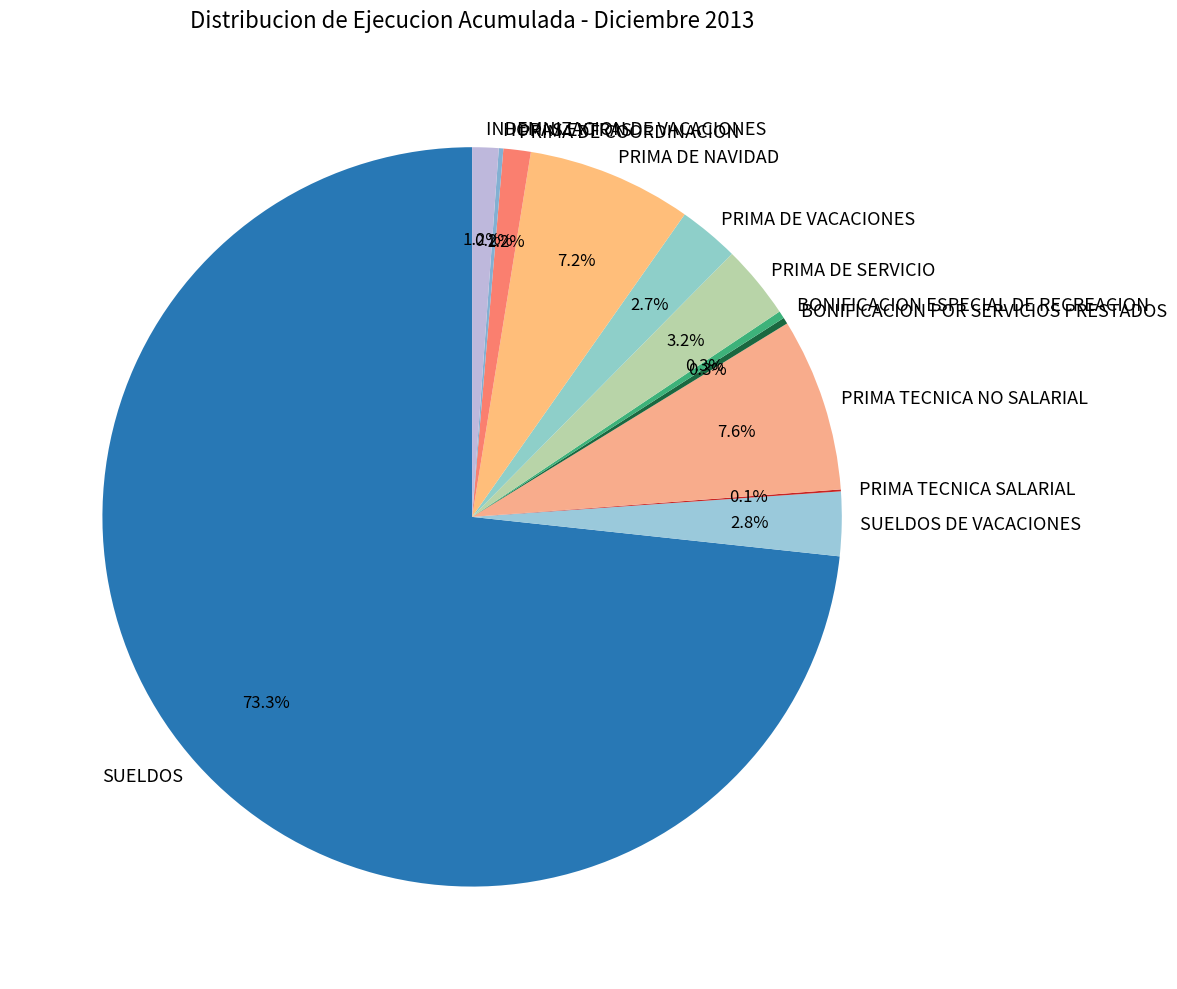

Between PRIMA DE NAVIDAD and BONIFICACION POR SERVICIOS PRESTADOS, which is larger?

PRIMA DE NAVIDAD